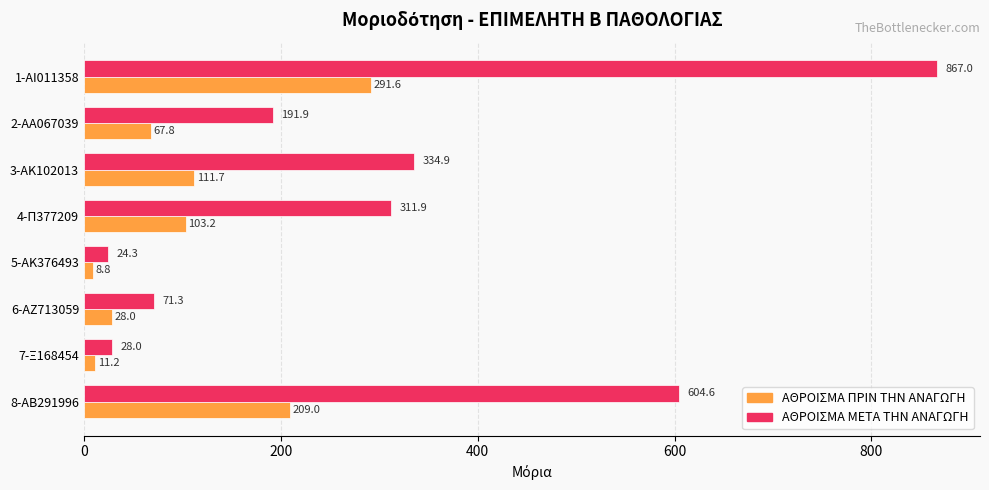

What is the lowest value of the ΑΘΡΟΙΣΜΑ ΠΡΙΝ ΤΗΝ ΑΝΑΓΩΓΗ series?

8.8